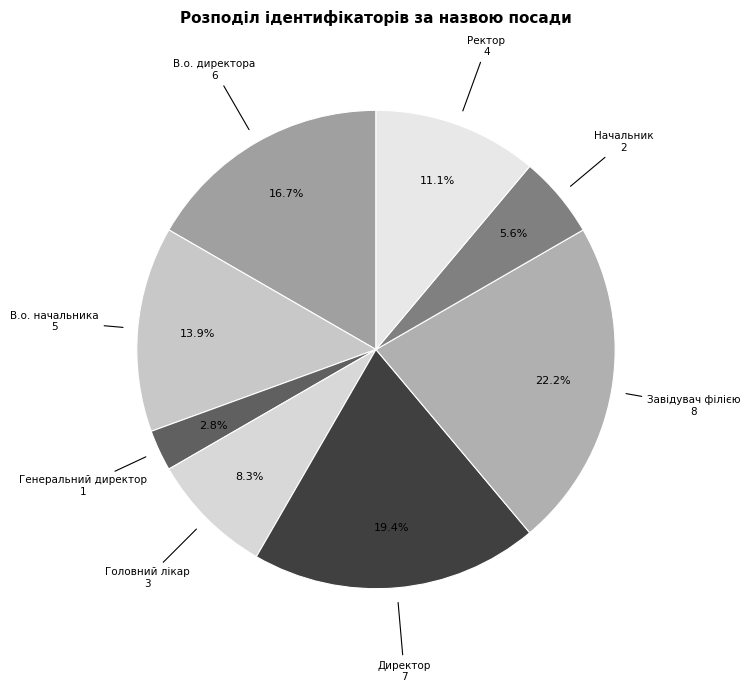

Does Завідувач філією account for over 50% of the chart?

No